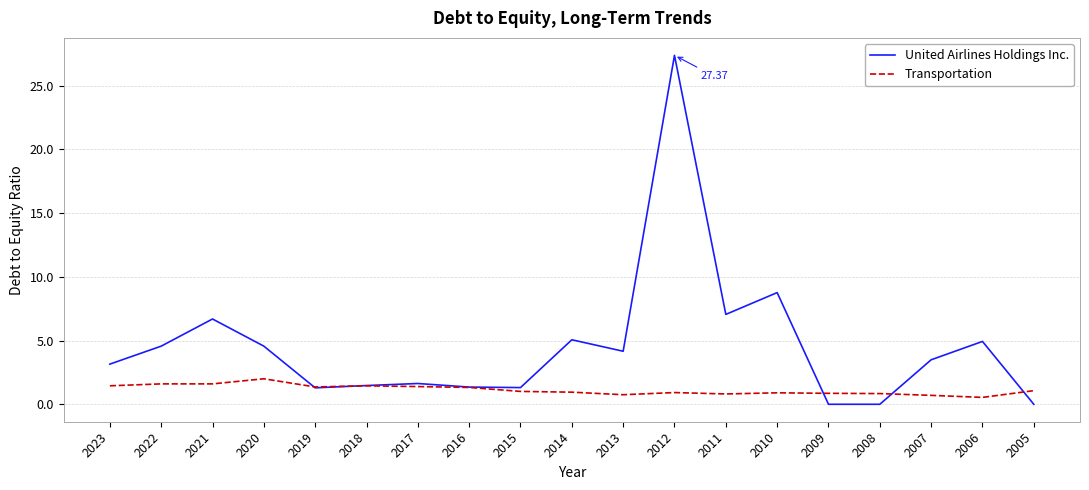

How many categories are shown in the chart?

19